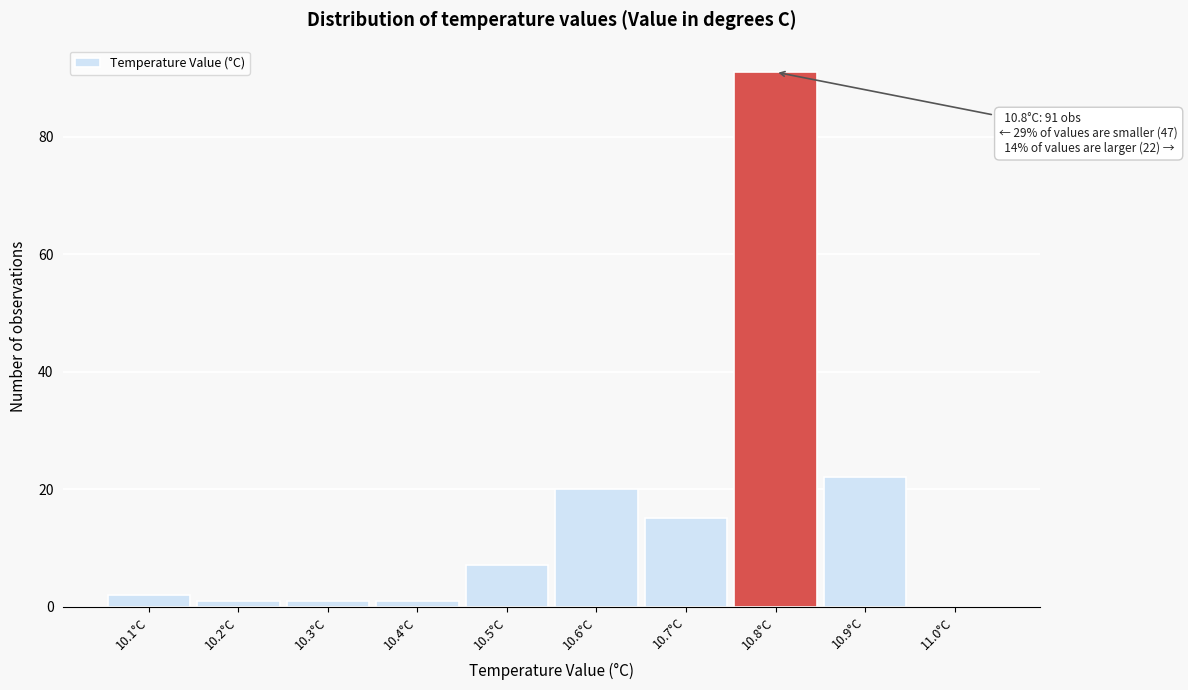

Which range on the x-axis has the tallest bar?

10.75 to 10.85